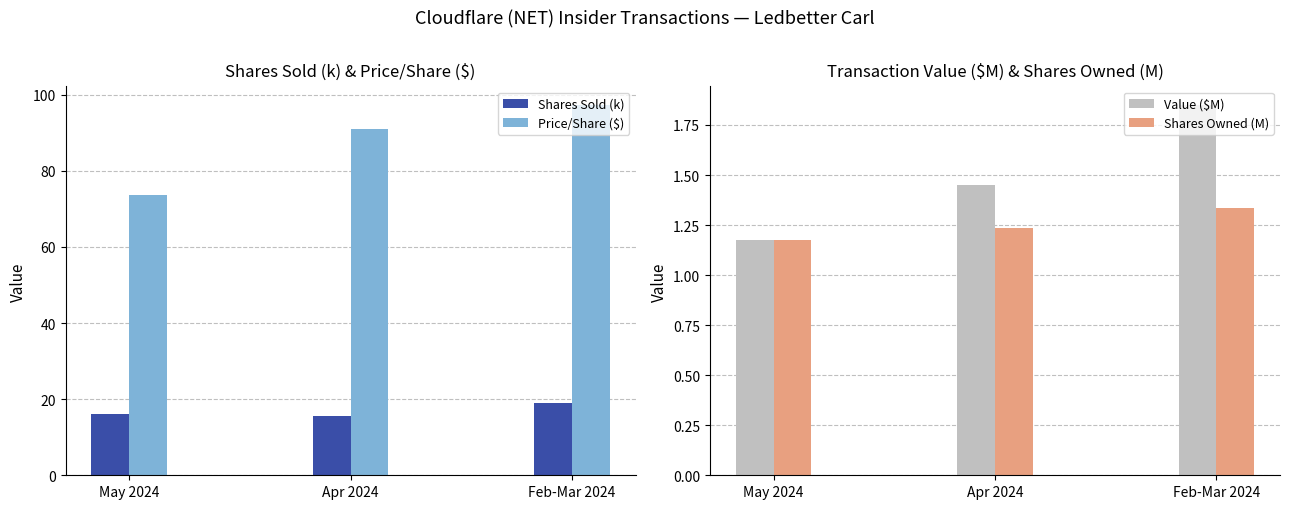

Between May 2024 and Feb-Mar 2024, which series saw the biggest shift?

Price/Share ($)